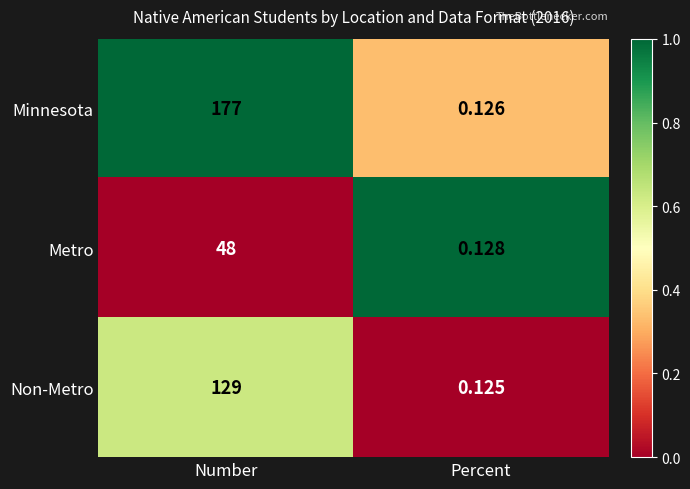

At Number, list the series in order from largest to smallest.

Minnesota, Non-Metro, Metro